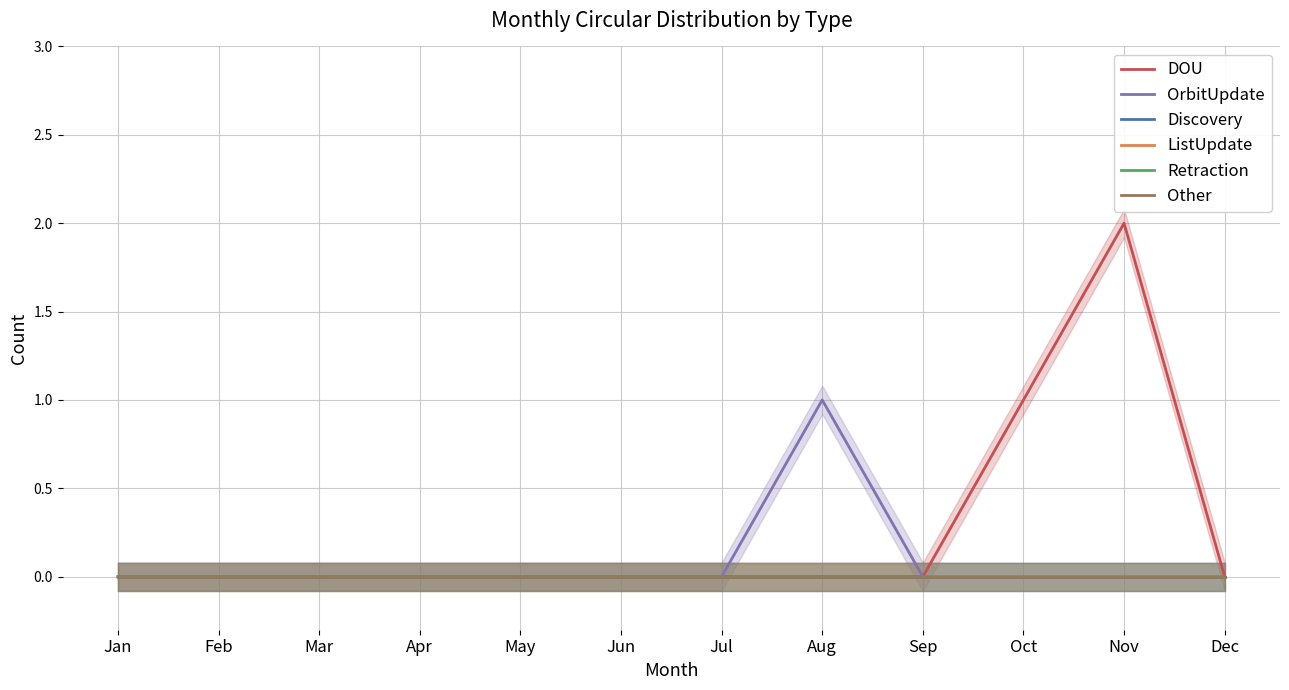

Which series changed the most between Mar and Sep?

DOU